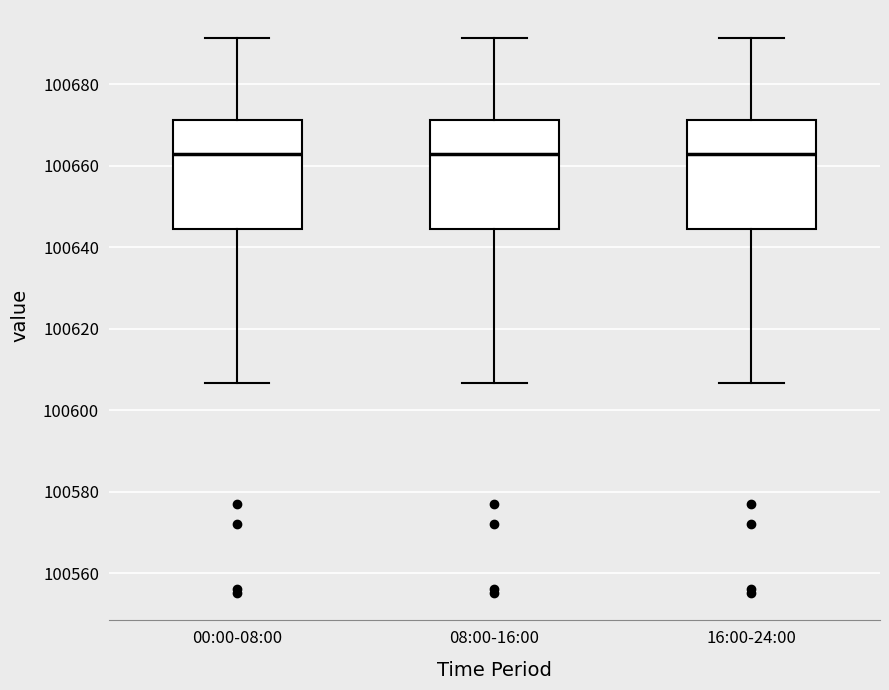

Reading left to right, read every box against the y-axis: the position of its median line, the range the box covers, and the ends of its whiskers. The values are not printed on the chart, so give them approximately, as read against the axis.

00:00-08:00: median 100662, box 100644 to 100672, whiskers 100606 to 100692
08:00-16:00: median 100662, box 100644 to 100672, whiskers 100606 to 100692
16:00-24:00: median 100662, box 100644 to 100672, whiskers 100606 to 100692